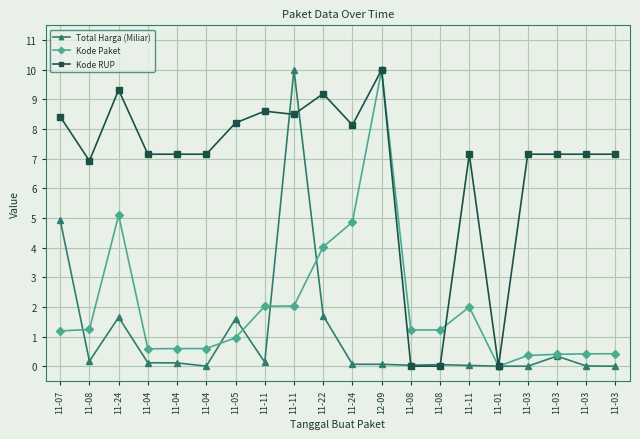

Between 11-03 and 11-11, which is larger?

11-11